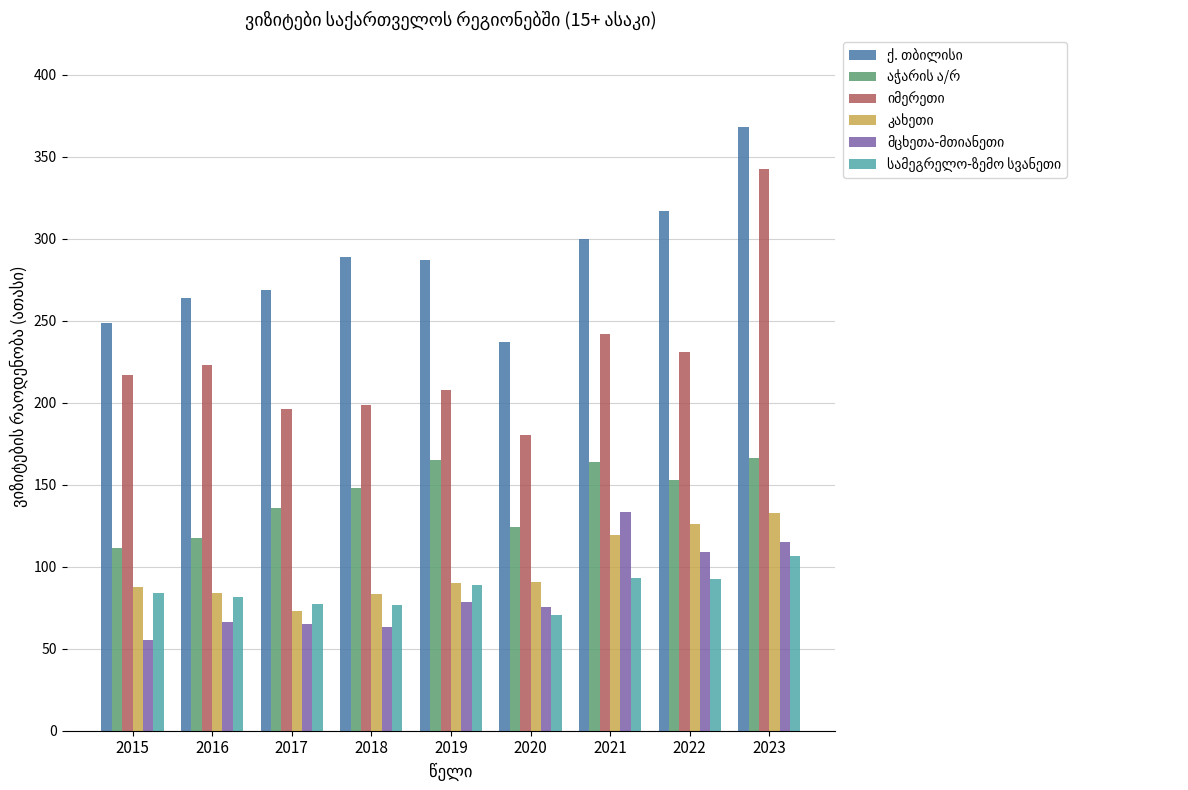

What is the total value across all series at 2017?

816.7